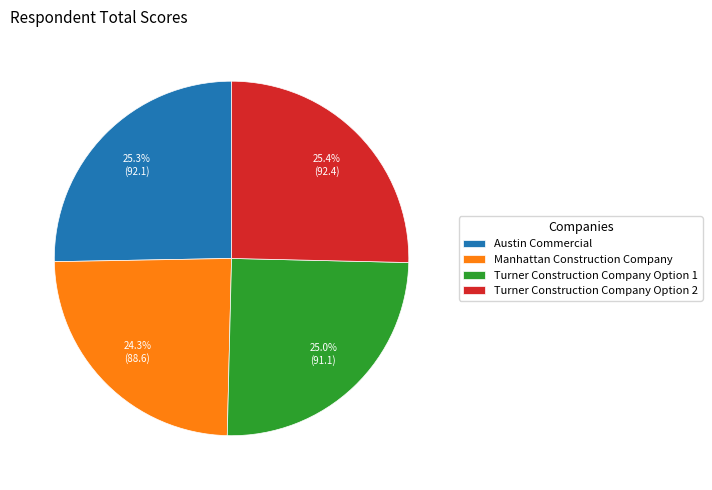

Which has a higher value, Turner Construction Company Option 1 or Manhattan Construction Company?

Turner Construction Company Option 1